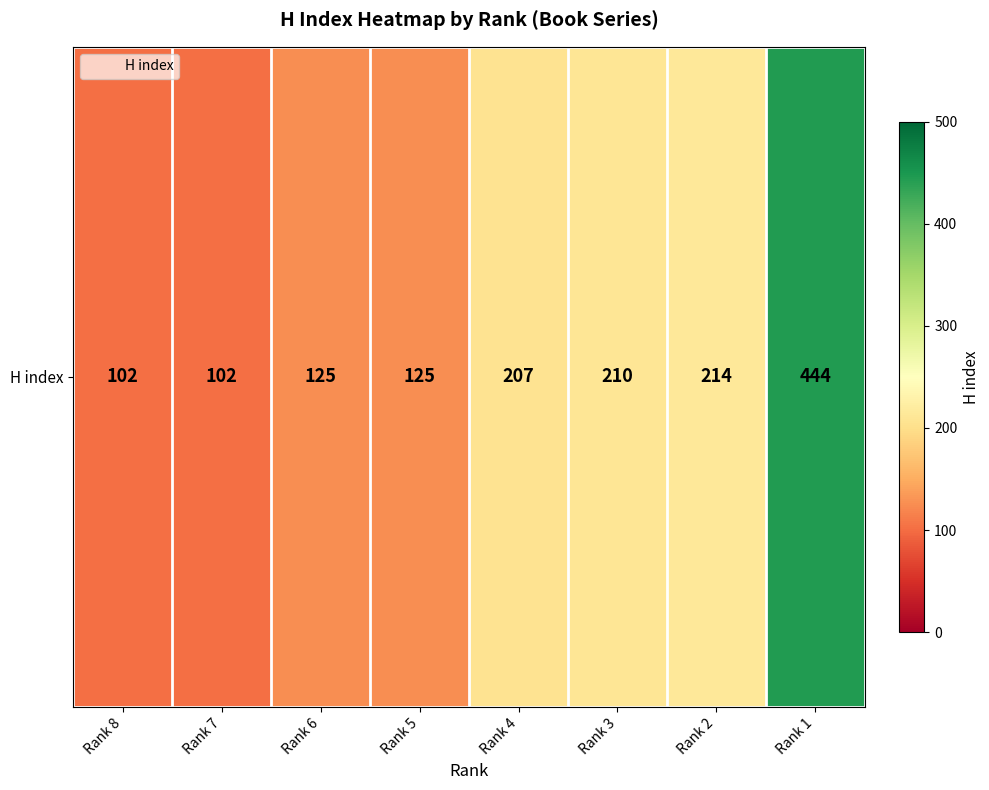

Which label corresponds to the smallest value in the chart?

Rank 8